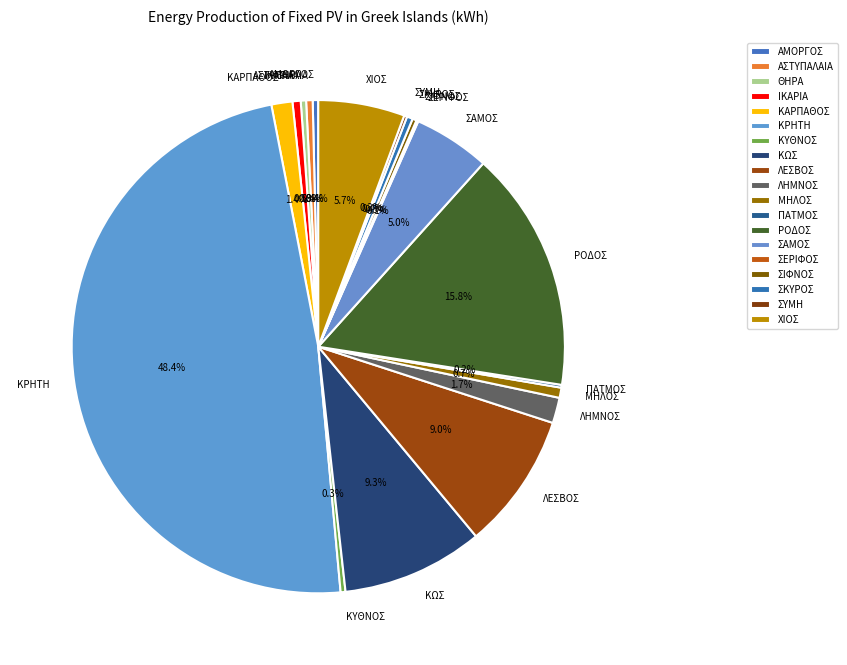

True or false: ΜΗΛΟΣ accounts for 1% of the total.

True